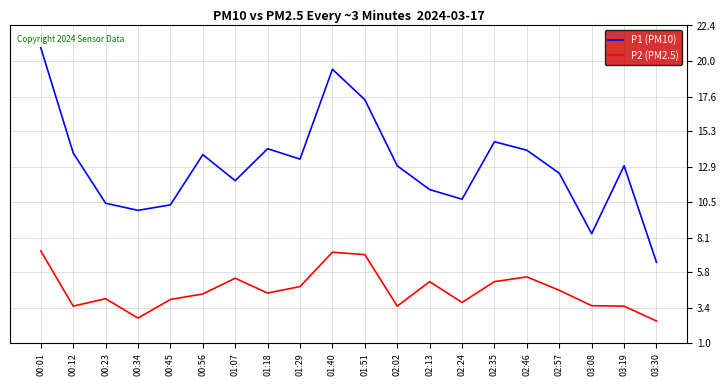

How many lines are shown in the chart?

2